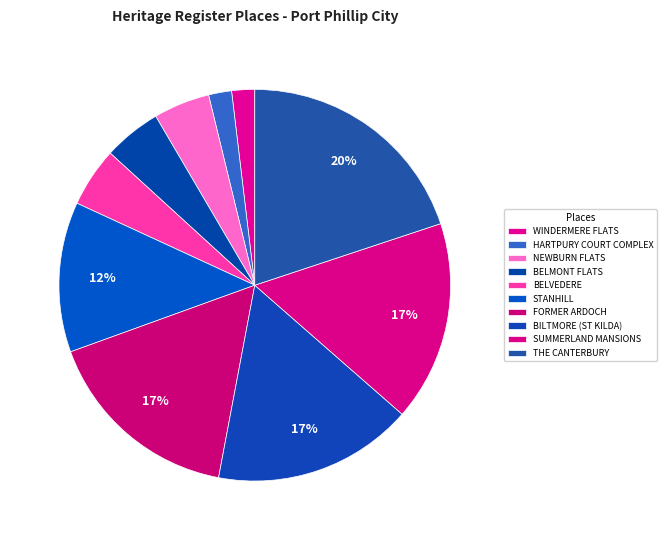

What is the change in value from WINDERMERE FLATS to BELVEDERE?

+688